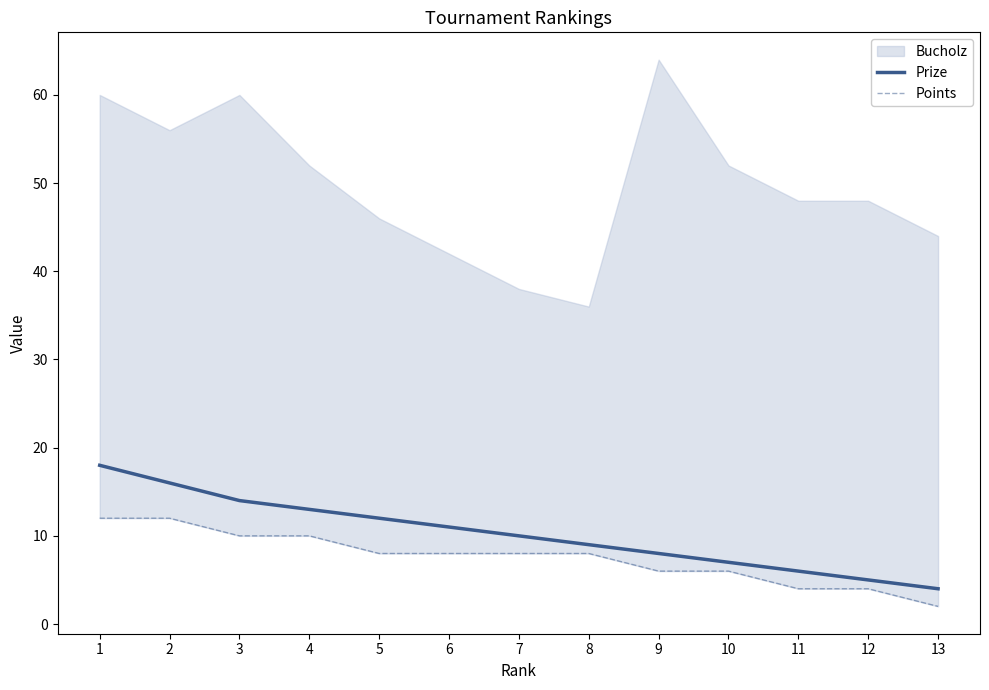

At which label does Prize reach its minimum?

13